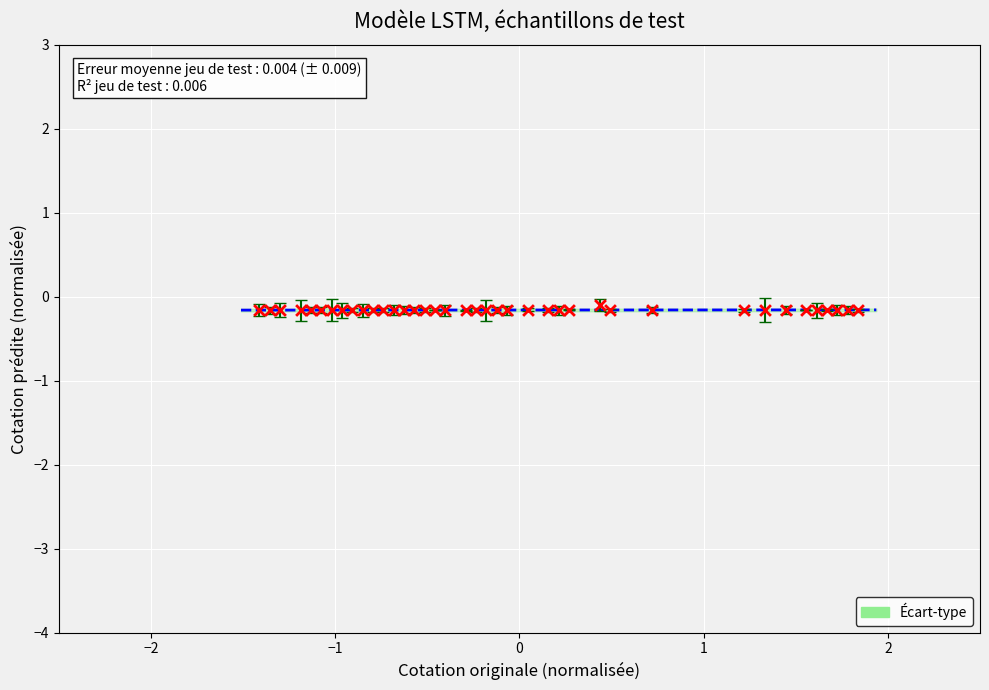

What is the range of X values (max minus min)?

3.2